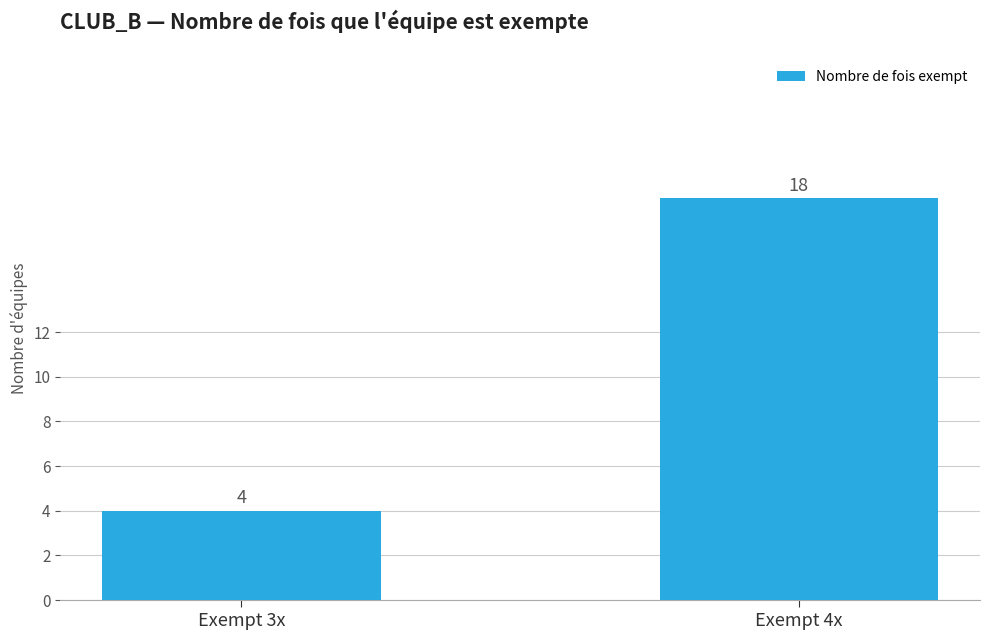

Is it true that the value at Exempt 4x is 18?

True